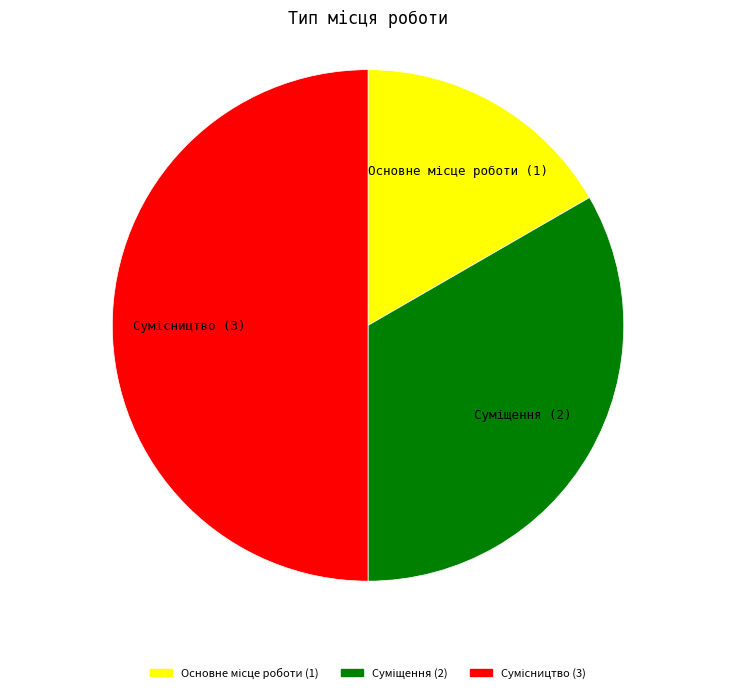

Which category has the smallest portion of the pie?

Основне місце роботи